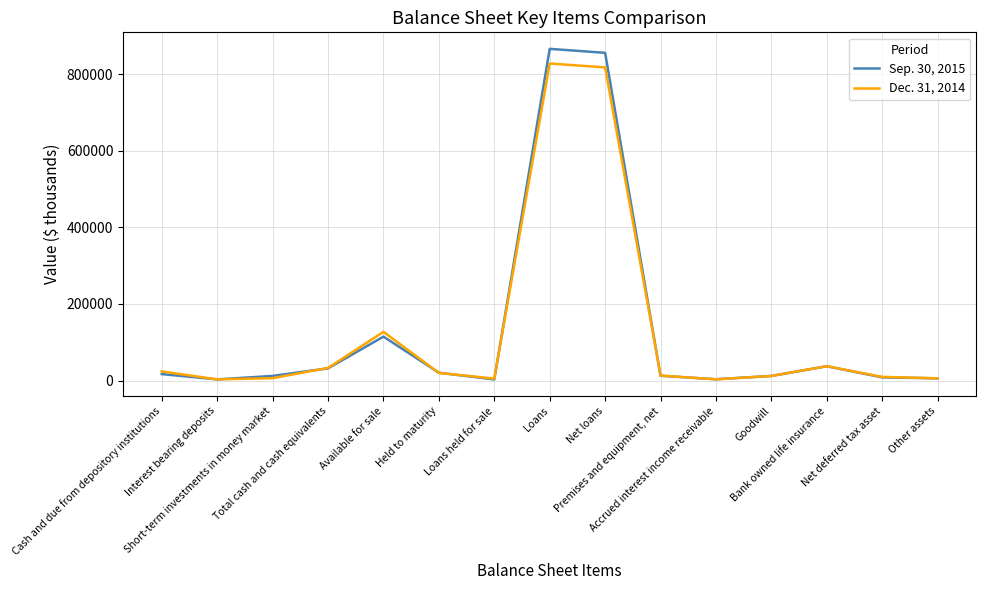

What position from the right is Other assets?

1